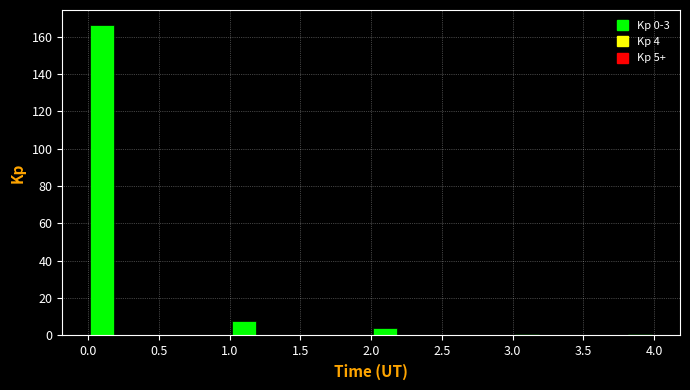

Over which range of the x-axis is the bar tallest?

0.0 to 0.2